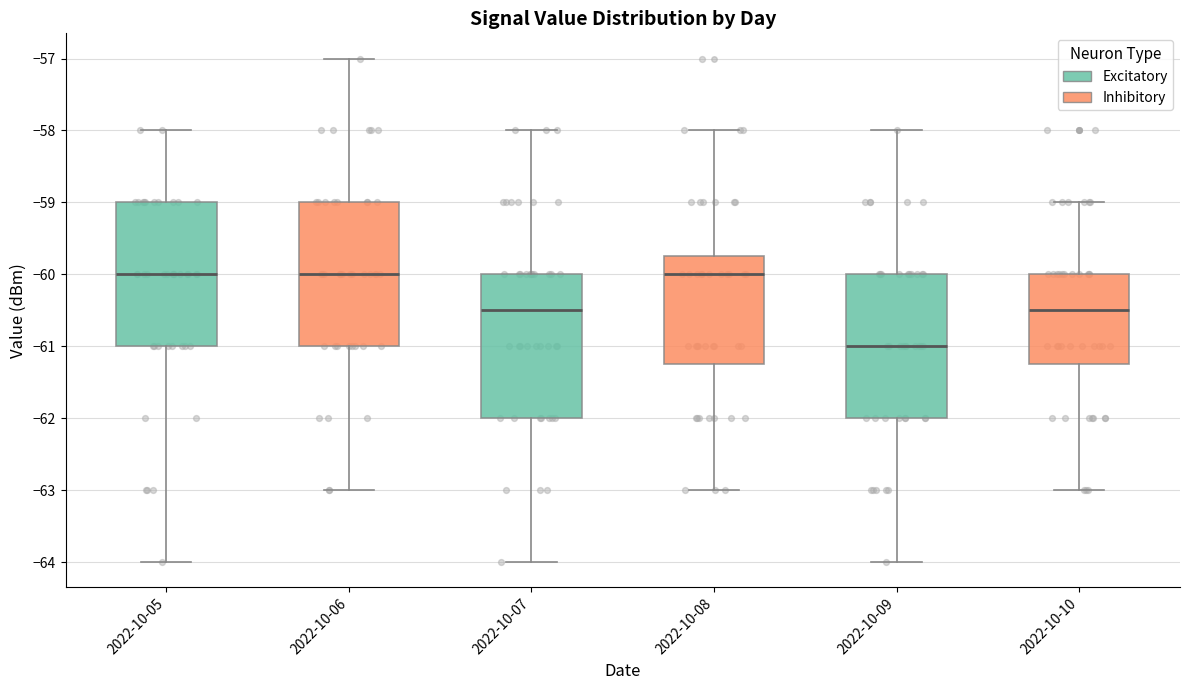

Which box has the lowest median line?

2022-10-09